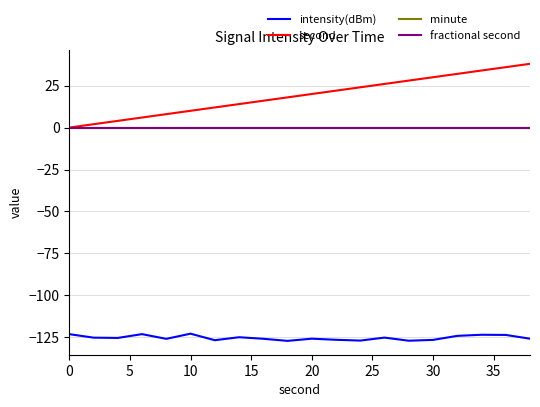

Is this an area chart (filled region under the line)?

No